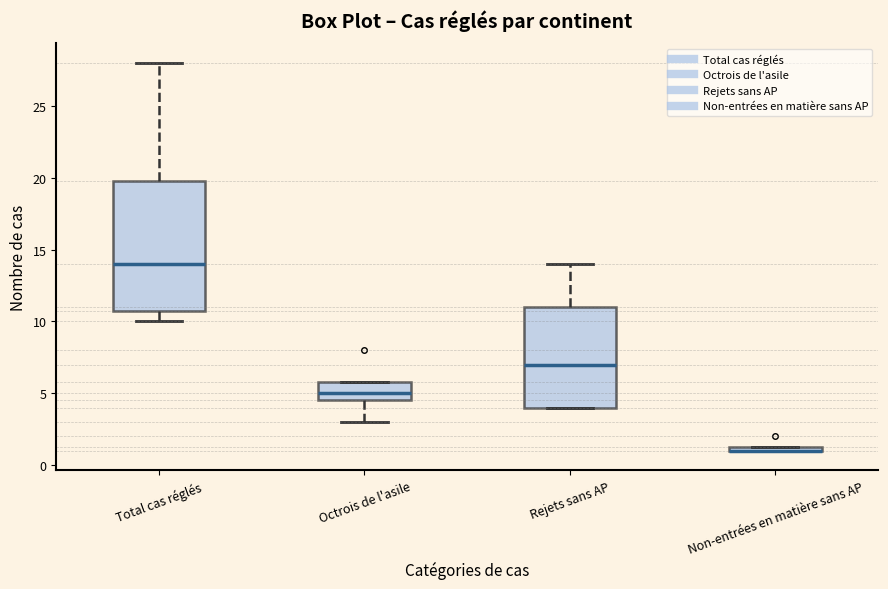

Which box is the tallest, from its lower edge to its upper edge?

Total cas réglés